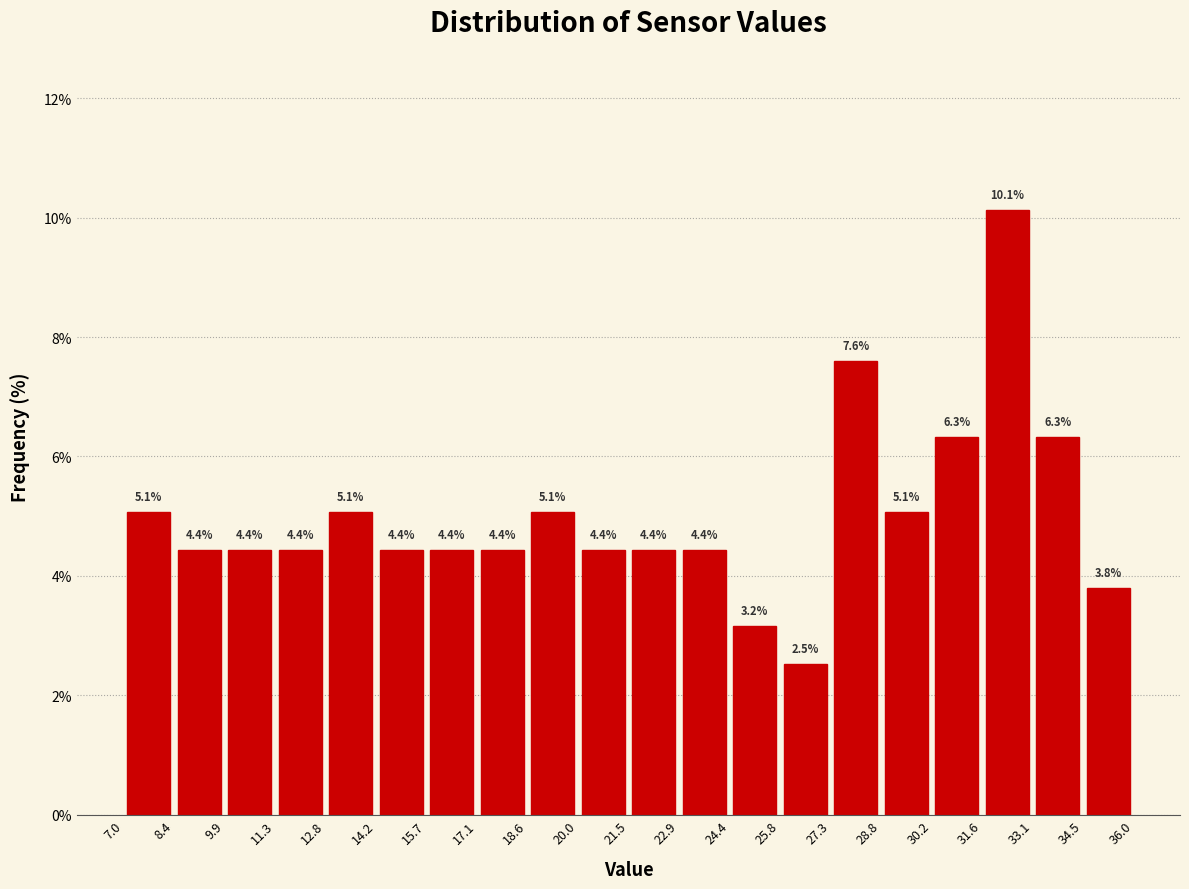

Reading left to right, transcribe this chart: for each bar, give the range it covers on the x-axis and its height.

7.0 to 8.4: 5.1
8.4 to 9.9: 4.4
9.9 to 11.3: 4.4
11.3 to 12.8: 4.4
12.8 to 14.2: 5.1
14.2 to 15.7: 4.4
15.7 to 17.1: 4.4
17.1 to 18.6: 4.4
18.6 to 20.0: 5.1
20.0 to 21.5: 4.4
21.5 to 22.9: 4.4
22.9 to 24.4: 4.4
24.4 to 25.8: 3.2
25.8 to 27.3: 2.5
27.3 to 28.8: 7.6
28.8 to 30.2: 5.1
30.2 to 31.6: 6.3
31.6 to 33.1: 10.1
33.1 to 34.5: 6.3
34.5 to 36.0: 3.8